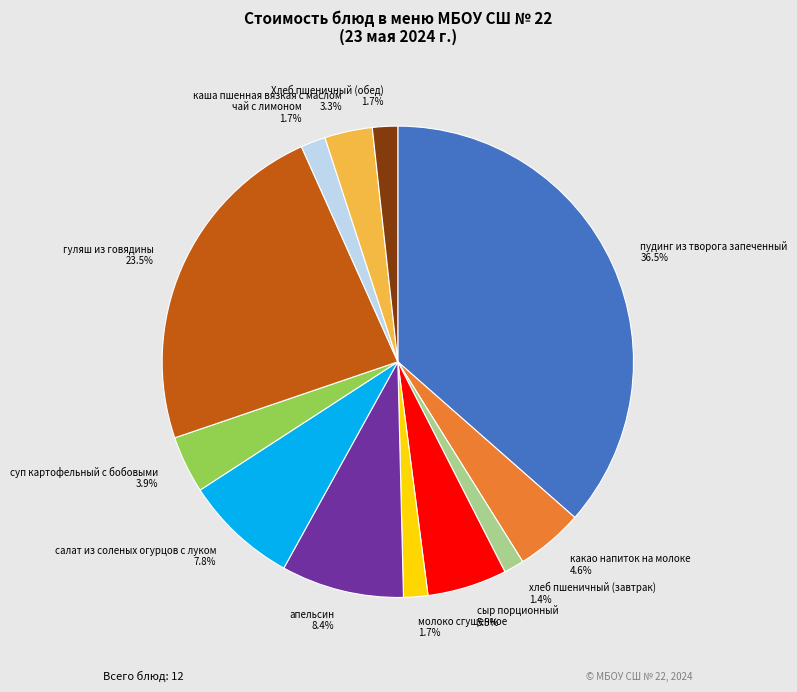

Which category has the biggest portion of the pie?

пудинг из творога запеченный